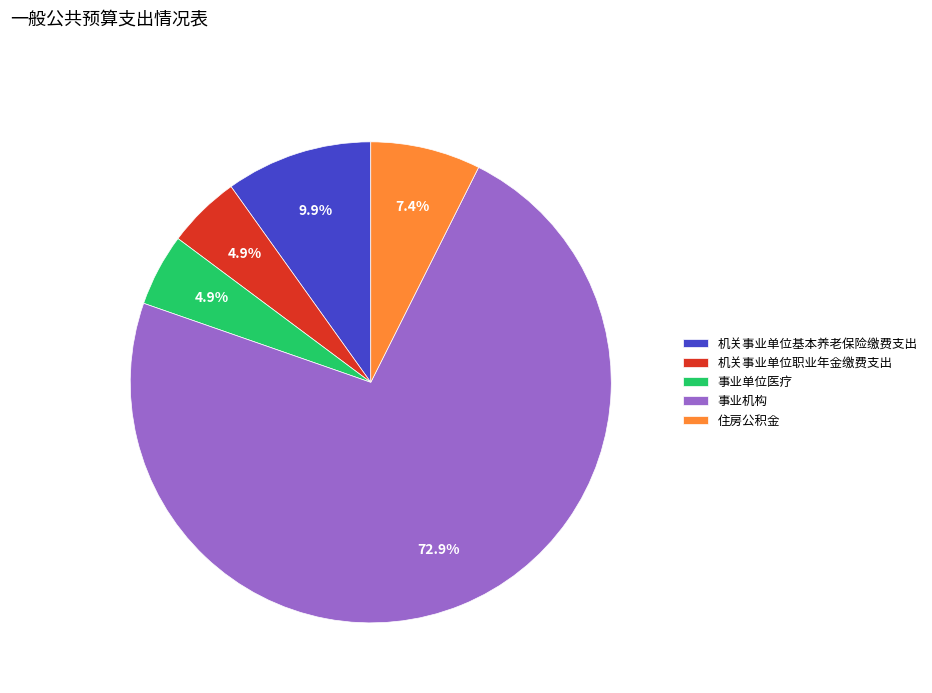

True or false: 事业机构 accounts for 73% of the total.

True